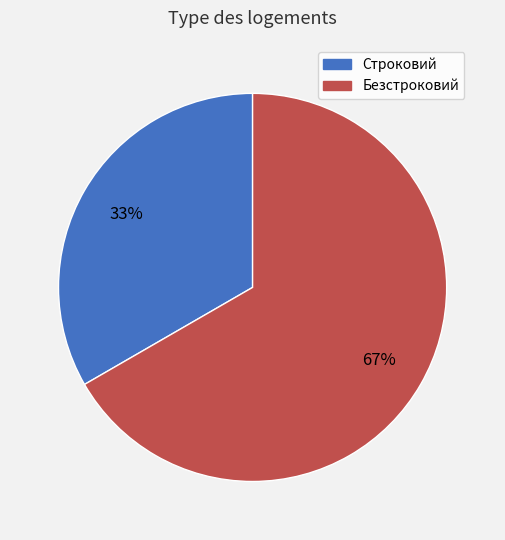

Is there a majority slice in this chart?

Yes